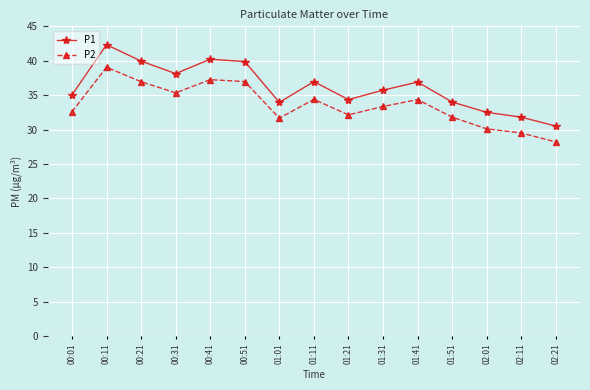

What is the label of the 13th point from the right?

00:21